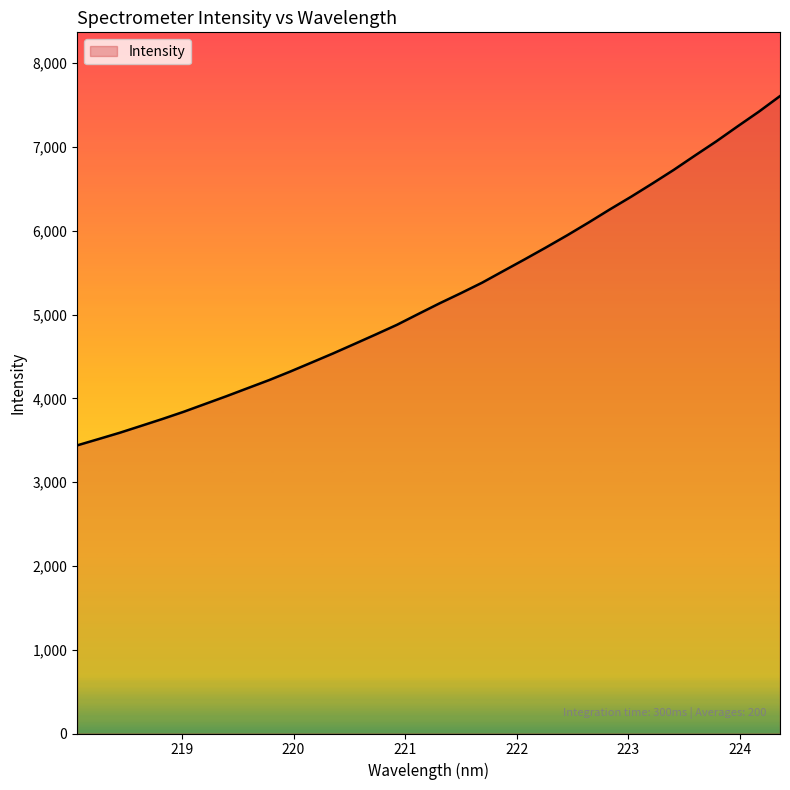

What is the difference between the maximum and minimum values?

4169.2